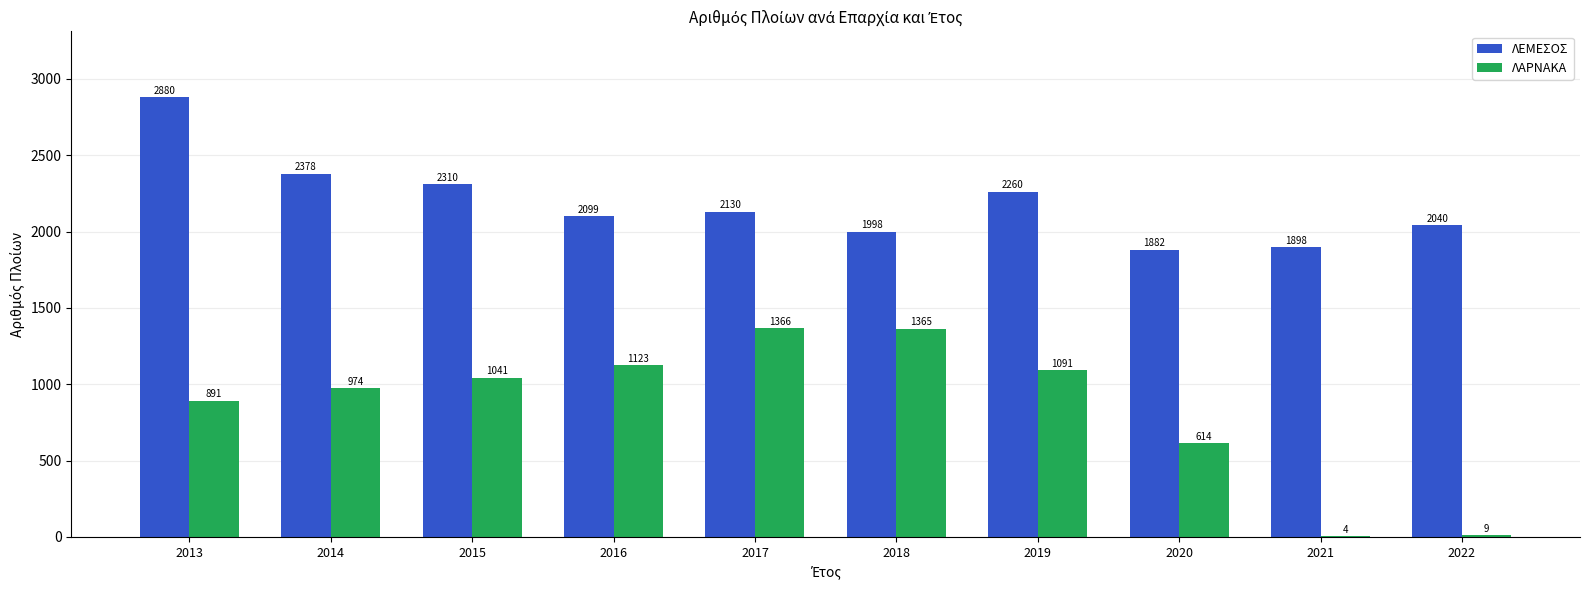

At which category is the sum across all series the highest?

2013